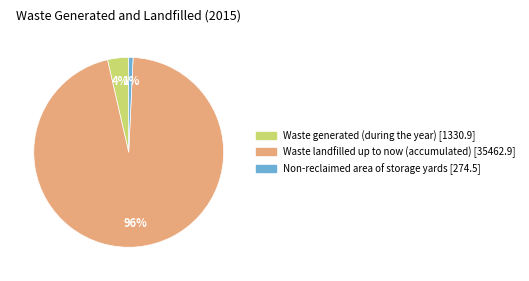

True or false: Waste landfilled up to now (accumulated) [35462.9] accounts for 96% of the total.

True